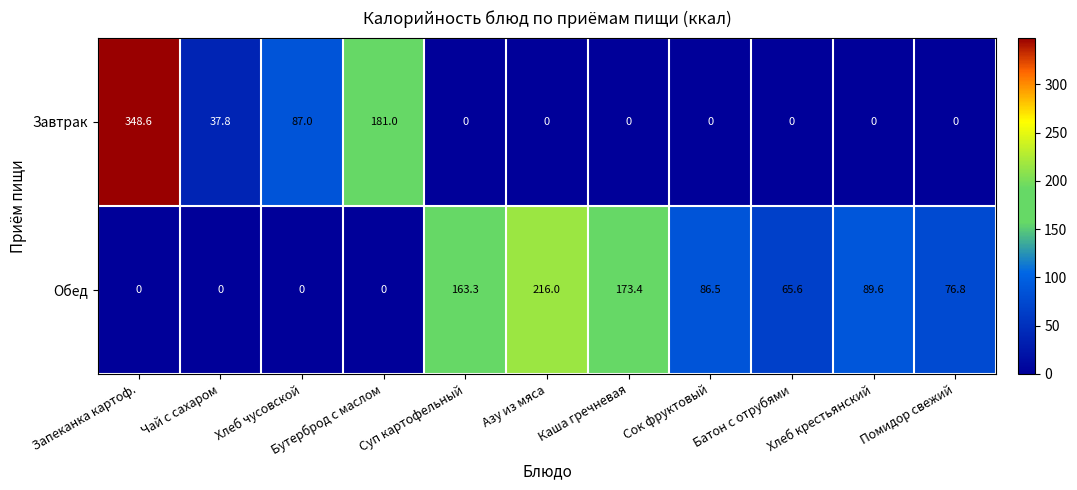

What is the total value across all series at Чай с сахаром?

37.8